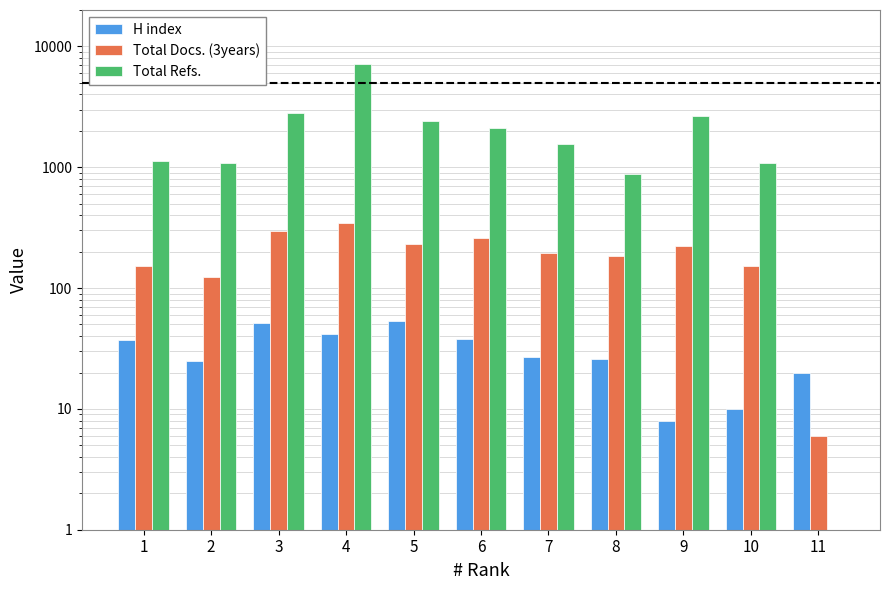

What is the value of the Total Docs. (3years) bar at the 2nd from the left?

124